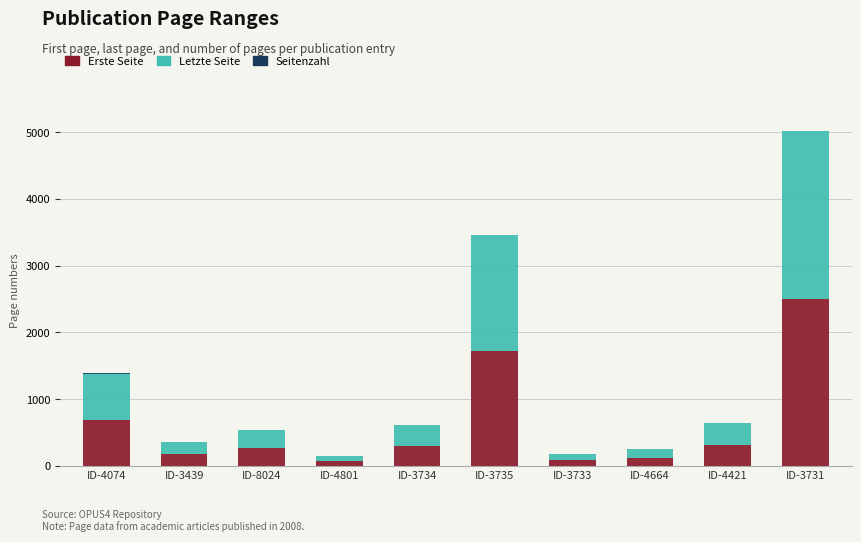

What is the total value across all series at ID-3735?

3460